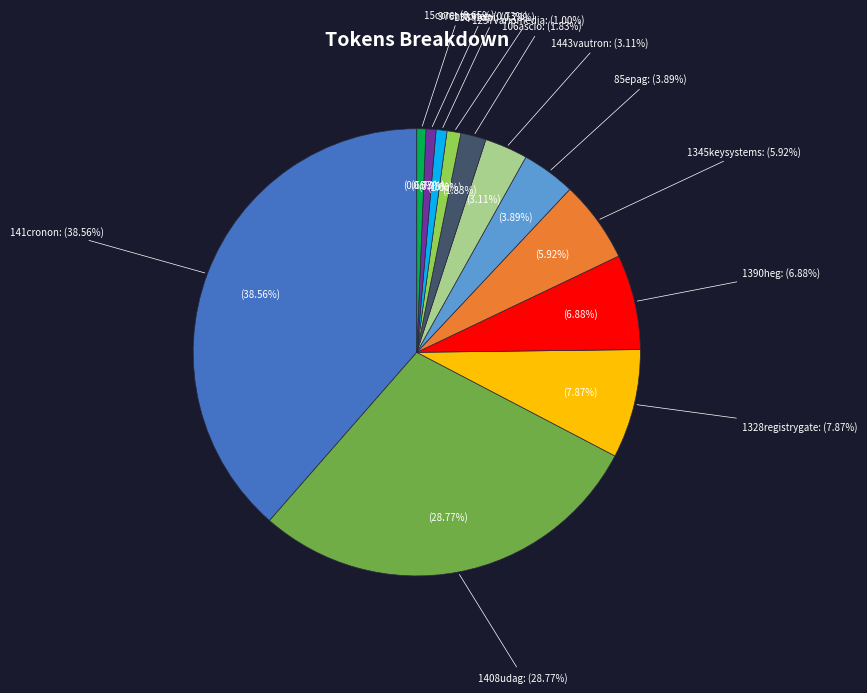

What percentage is the 13871api slice, to the nearest percent?

1%